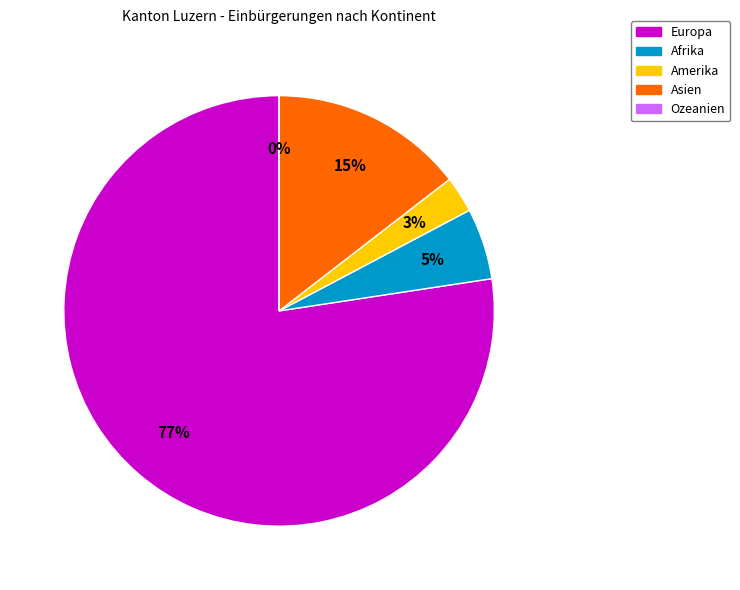

What is the total percentage of Ozeanien and Europa?

77.4%